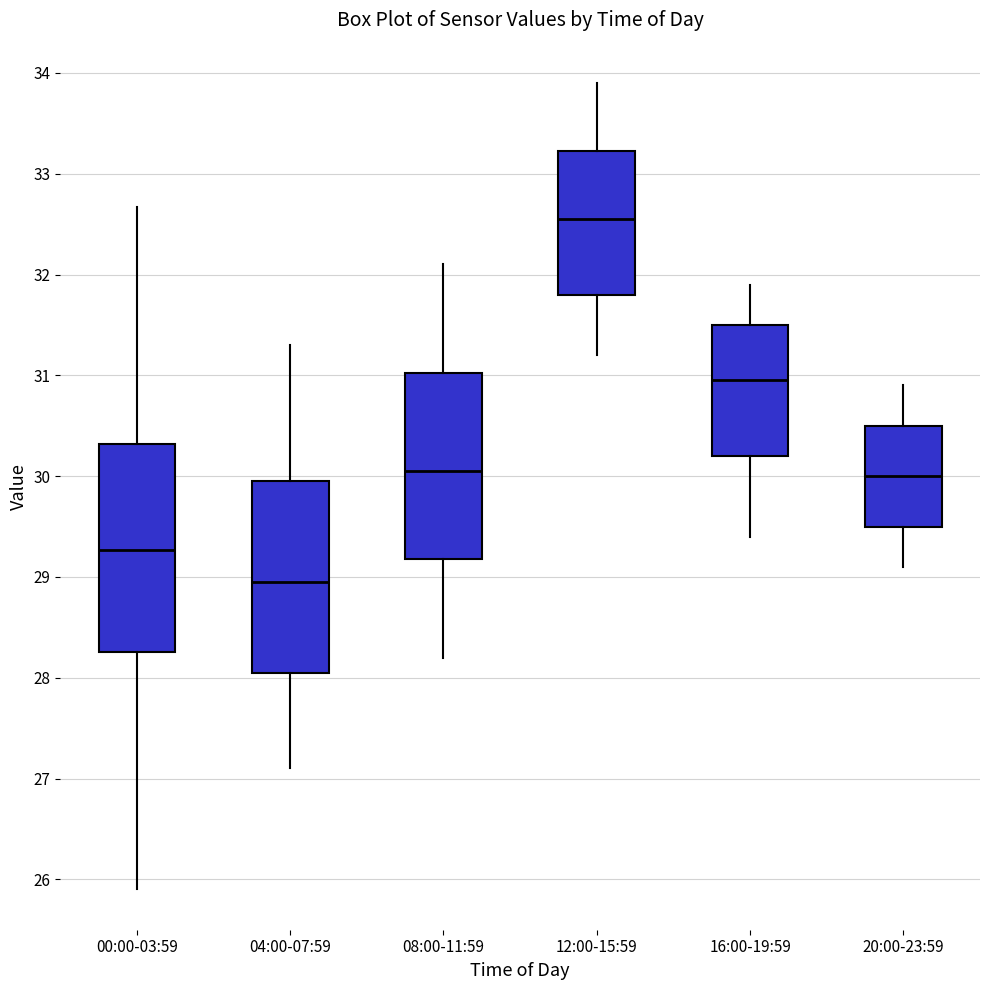

Which box is the tallest, from its lower edge to its upper edge?

00:00-03:59